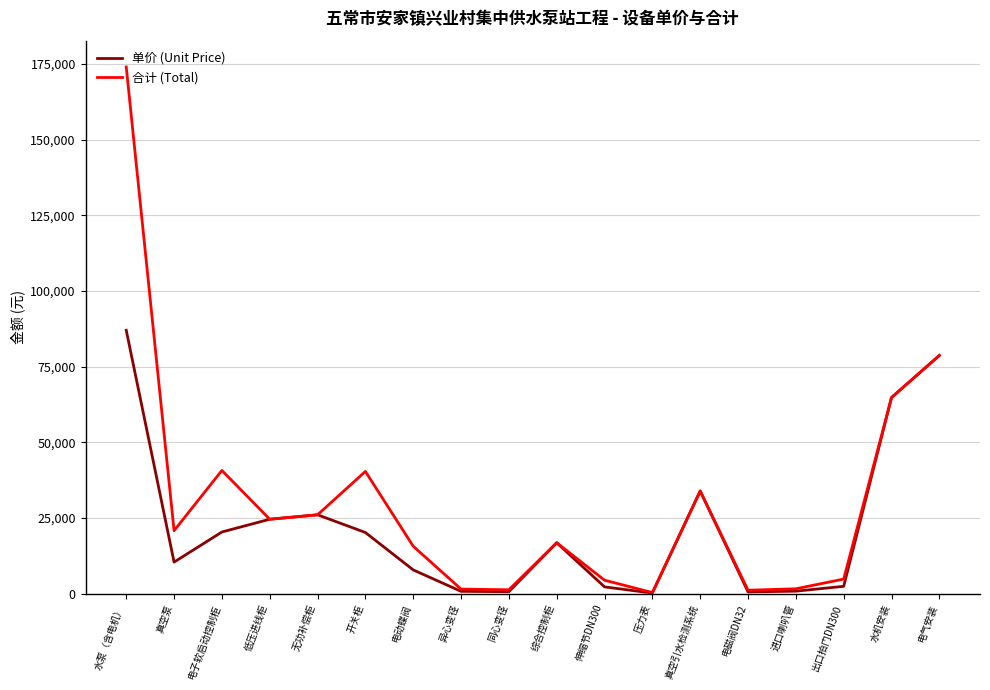

At which category does 单价 (Unit Price) reach its first local valley?

真空泵